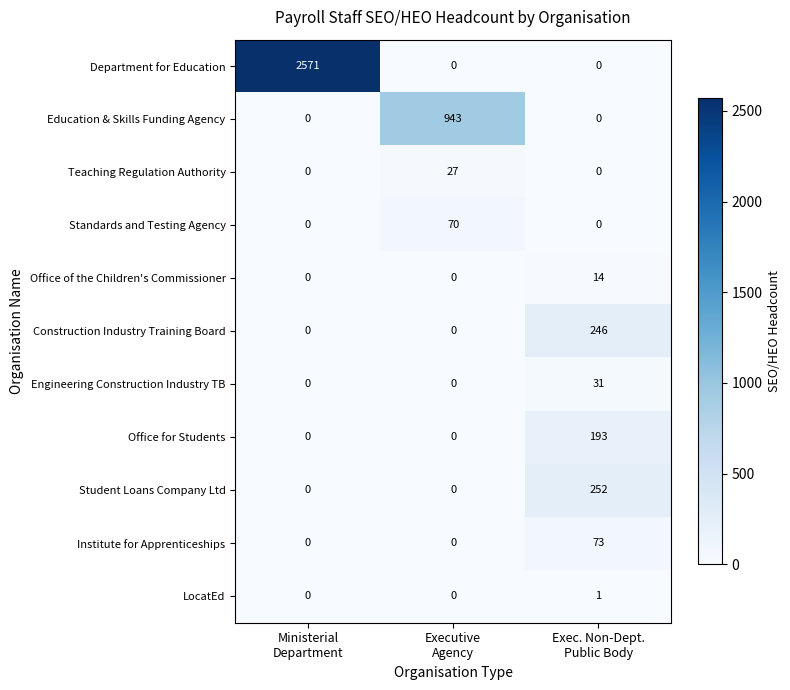

List the series in order of their peak value, highest first.

Department for Education, Education & Skills Funding Agency, Student Loans Company Ltd, Construction Industry Training Board, Office for Students, Institute for Apprenticeships, Standards and Testing Agency, Engineering Construction Industry TB, Teaching Regulation Authority, Office of the Children's Commissioner, LocatEd